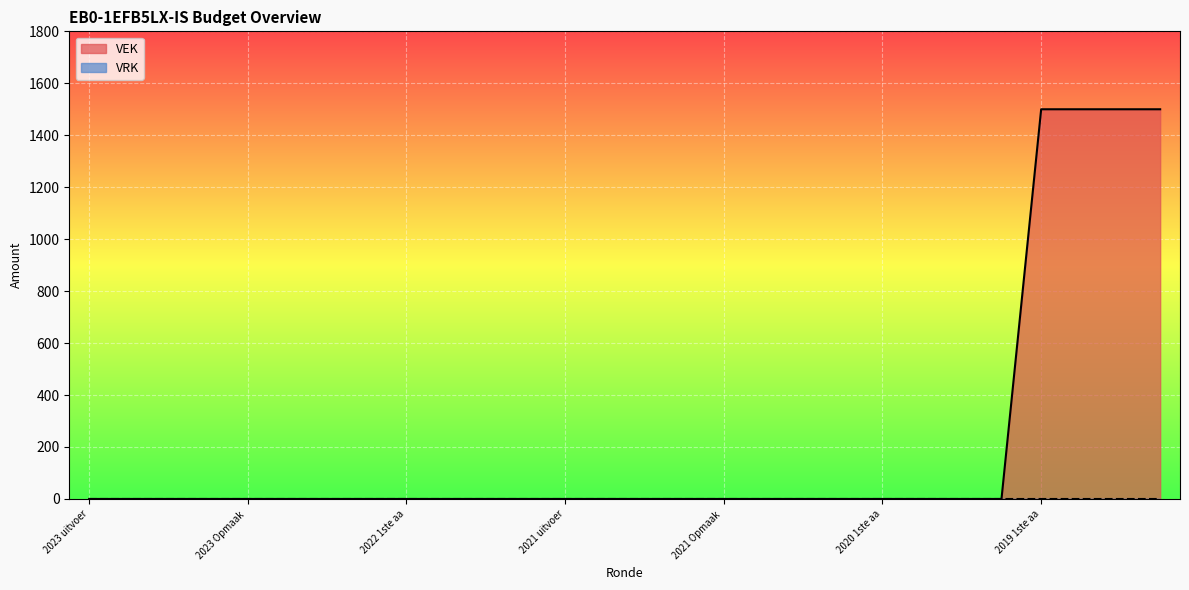

Which series has the largest total across all categories?

VEK